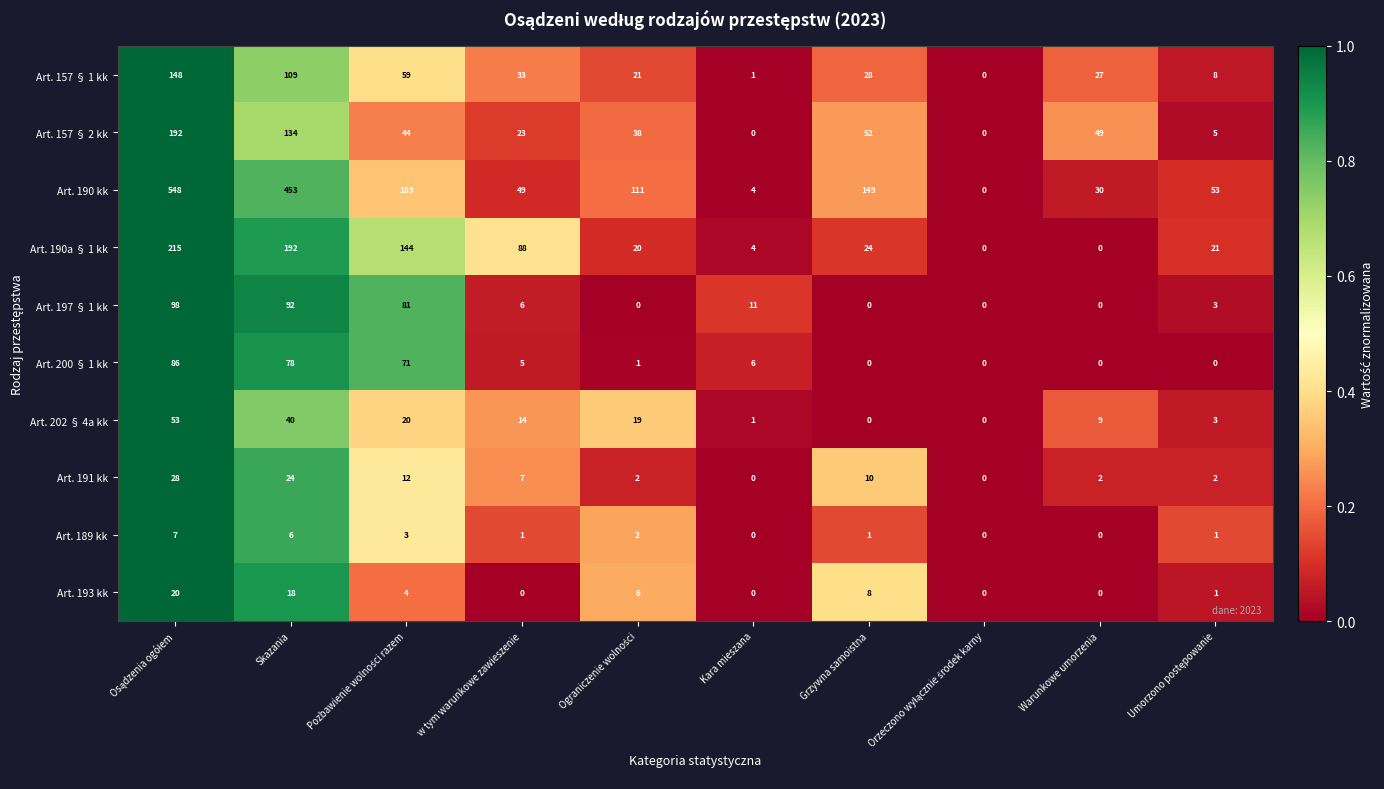

Which series has the largest range (max minus min)?

Art. 190 kk